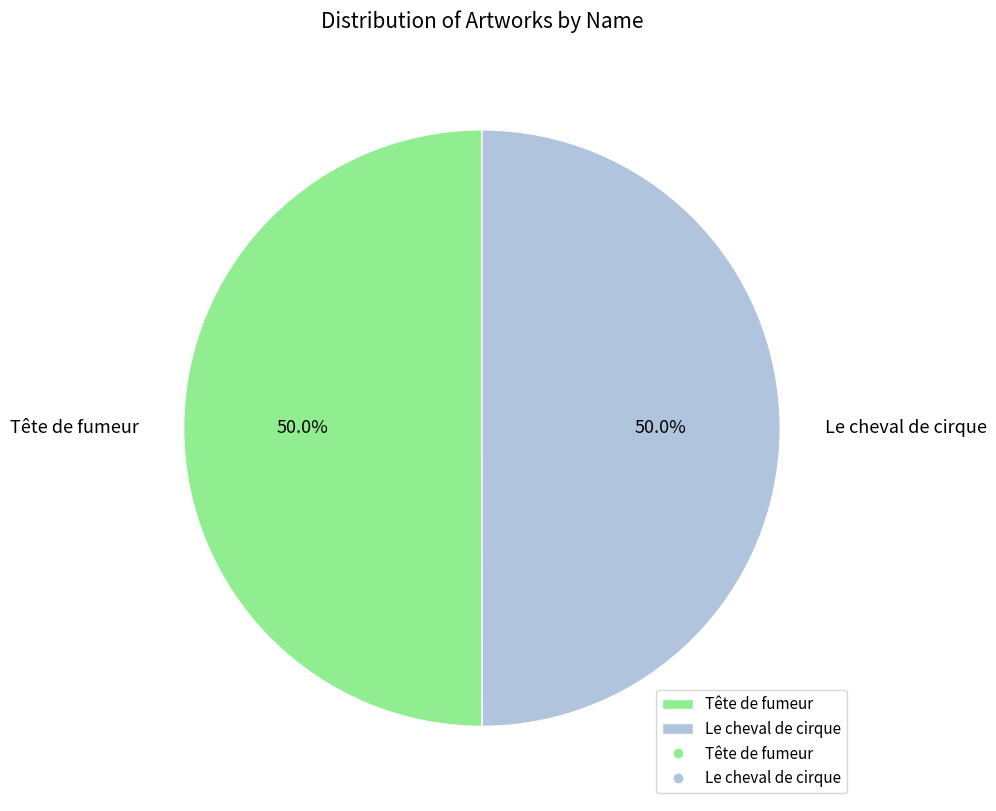

Approximately how many times larger is the value at Le cheval de cirque compared to Tête de fumeur?

1.0